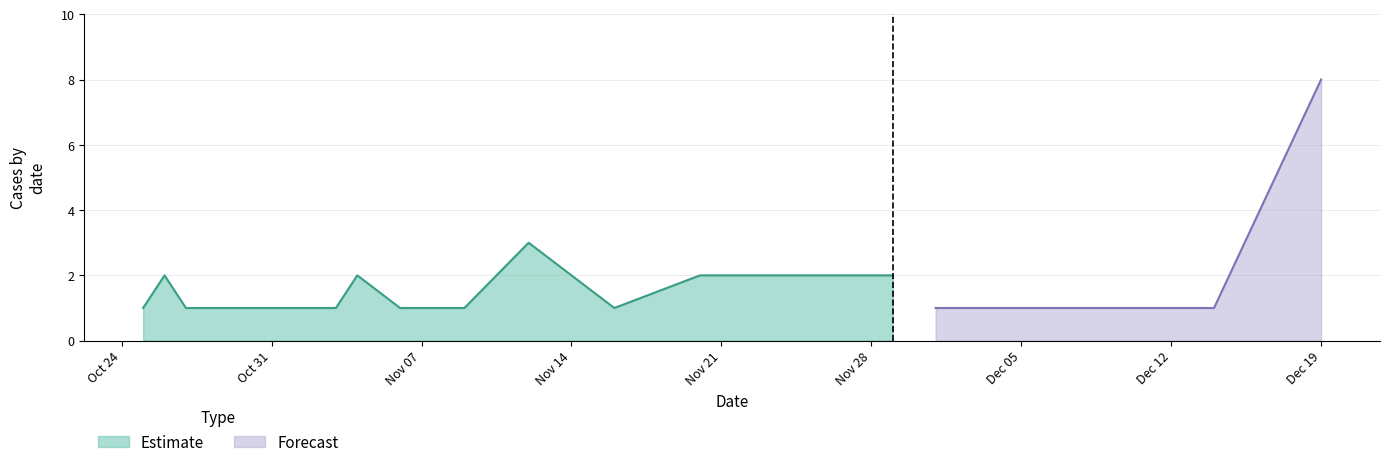

How many interior local valleys (lower than both neighbors) does the data have?

1